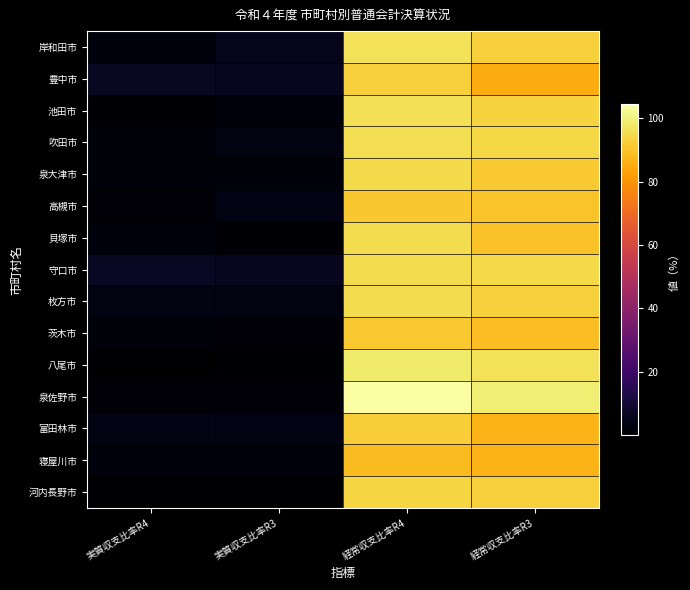

Reading left to right, transcribe all the data shown in this chart.

岸和田市: 実質収支比率R4=2.2	実質収支比率R3=5.1	経常収支比率R4=96.4	経常収支比率R3=92.4
豊中市: 実質収支比率R4=6.7	実質収支比率R3=6.1	経常収支比率R4=92.5	経常収支比率R3=84.9
池田市: 実質収支比率R4=0.5	実質収支比率R3=2.2	経常収支比率R4=95.9	経常収支比率R3=93.0
吹田市: 実質収支比率R4=1.9	実質収支比率R3=3.3	経常収支比率R4=95.6	経常収支比率R3=93.9
泉大津市: 実質収支比率R4=1.8	実質収支比率R3=1.9	経常収支比率R4=94.8	経常収支比率R3=91.0
高槻市: 実質収支比率R4=1.4	実質収支比率R3=3.5	経常収支比率R4=90.7	経常収支比率R3=89.9
貝塚市: 実質収支比率R4=2.4	実質収支比率R3=0.8	経常収支比率R4=95.1	経常収支比率R3=89.5
守口市: 実質収支比率R4=6.9	実質収支比率R3=6.2	経常収支比率R4=95.3	経常収支比率R3=94.6
枚方市: 実質収支比率R4=3.1	実質収支比率R3=3.0	経常収支比率R4=95.3	経常収支比率R3=92.3
茨木市: 実質収支比率R4=1.8	実質収支比率R3=1.7	経常収支比率R4=91.1	経常収支比率R3=88.6
八尾市: 実質収支比率R4=0.1	実質収支比率R3=0.9	経常収支比率R4=98.6	経常収支比率R3=96.6
泉佐野市: 実質収支比率R4=1.7	実質収支比率R3=1.6	経常収支比率R4=104.4	経常収支比率R3=99.5
富田林市: 実質収支比率R4=4.0	実質収支比率R3=3.5	経常収支比率R4=91.8	経常収支比率R3=86.6
寝屋川市: 実質収支比率R4=2.3	実質収支比率R3=2.3	経常収支比率R4=88.4	経常収支比率R3=86.8
河内長野市: 実質収支比率R4=0.1	実質収支比率R3=0.1	経常収支比率R4=93.7	経常収支比率R3=92.5